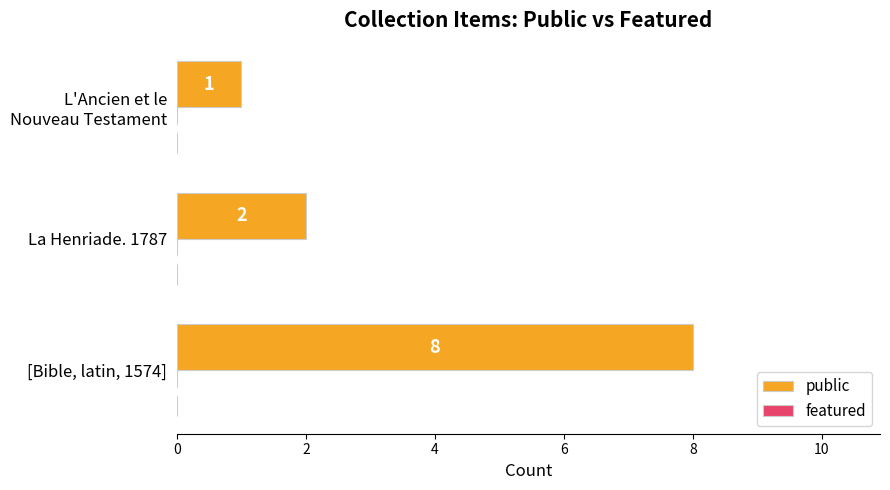

Reading top to bottom, extract all data points from this chart.

1	2	8